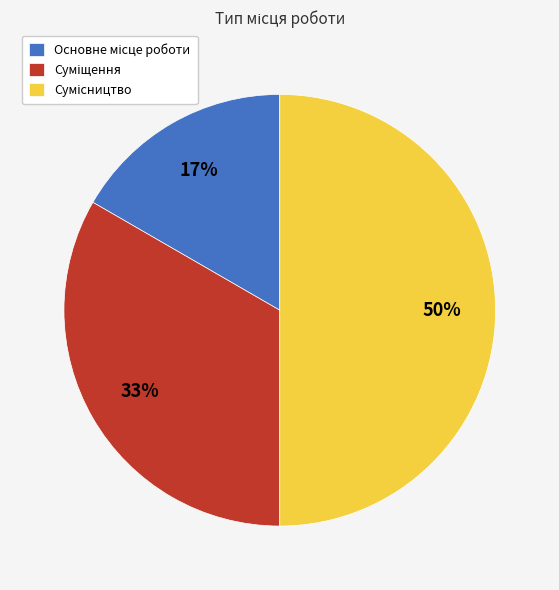

To the nearest percent, what is the average slice percentage?

33%